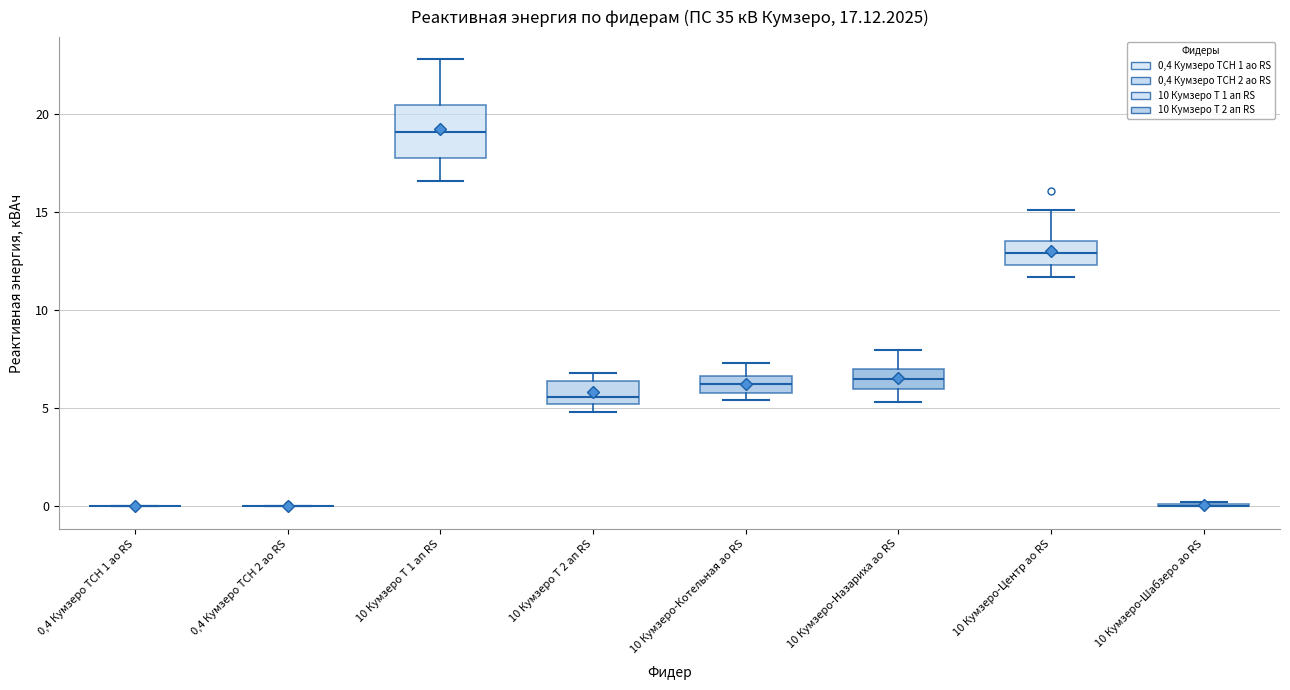

Which box is the tallest, from its lower edge to its upper edge?

10 Кумзеро Т 1 ап RS